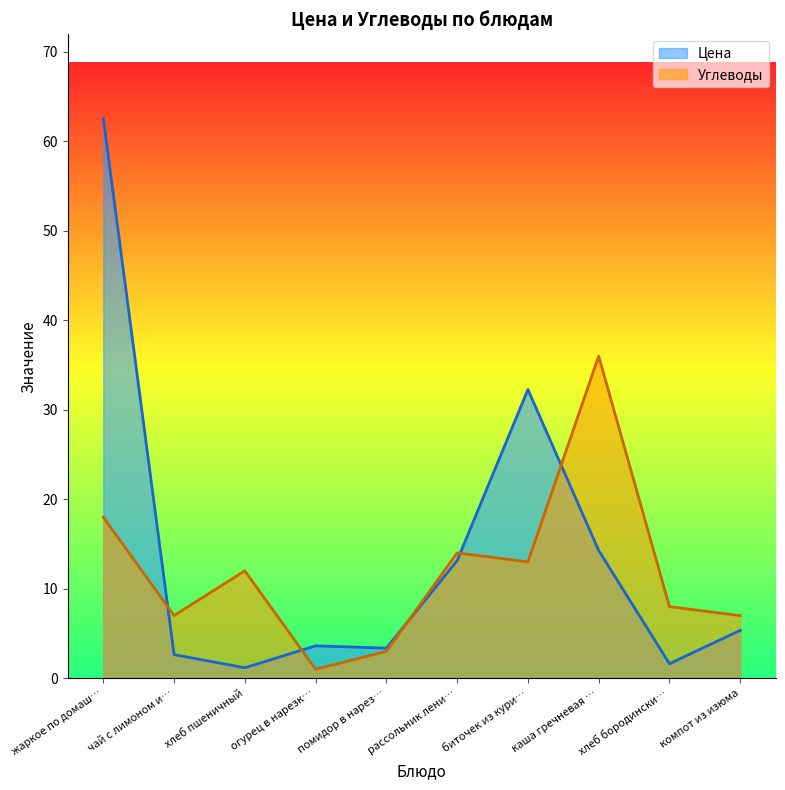

What is the difference between the Углеводы values at каша гречневая … and рассольник лени…?

22.0